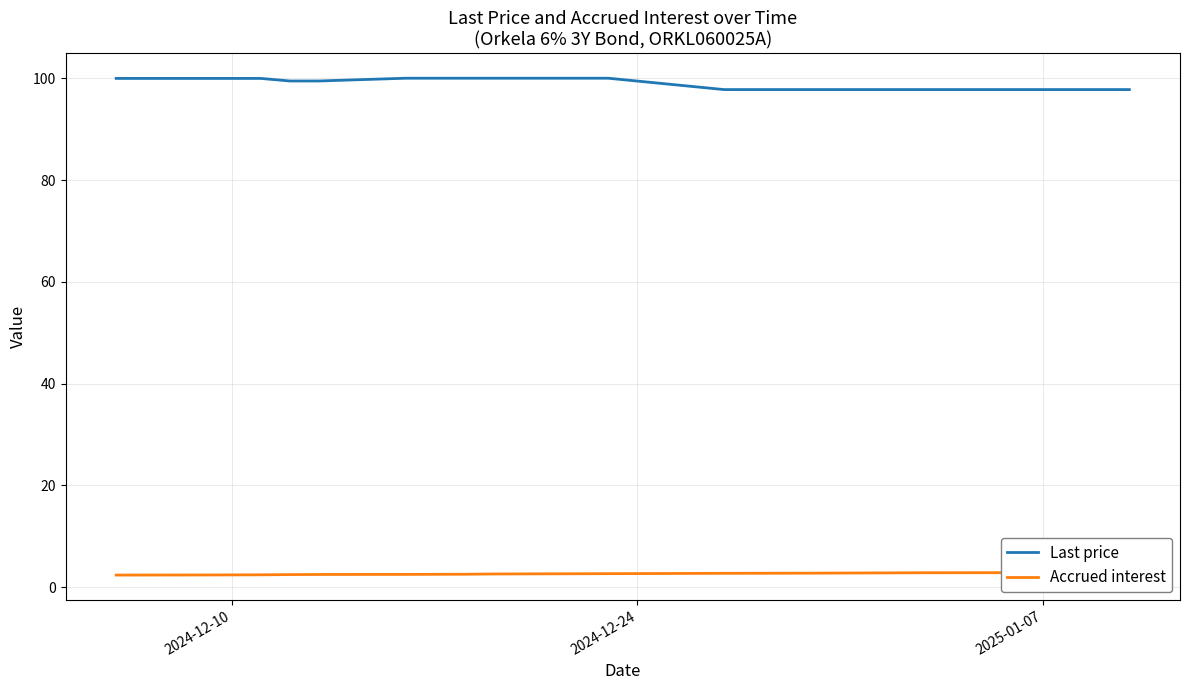

What is the highest value of the Last price series?

100.0